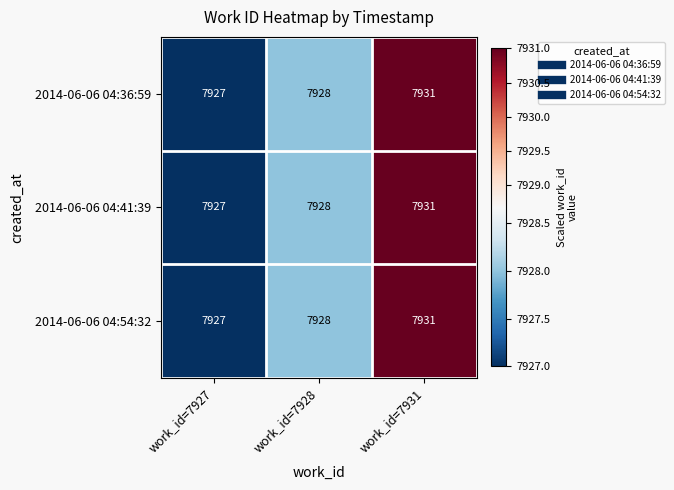

What is the approximate value of 2014-06-06 04:36:59 at work_id=7931?

7931